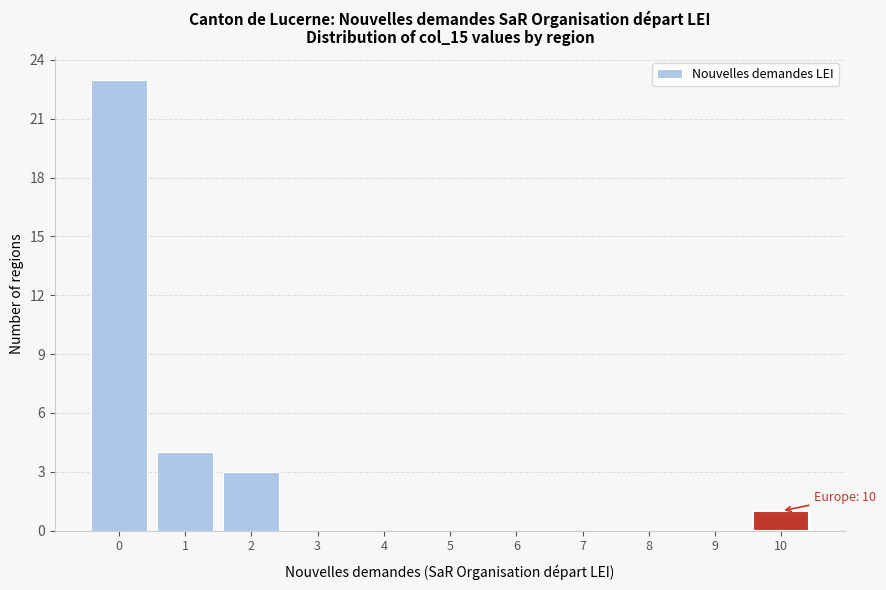

Over which range of the x-axis is the bar tallest?

-0.5 to 0.5